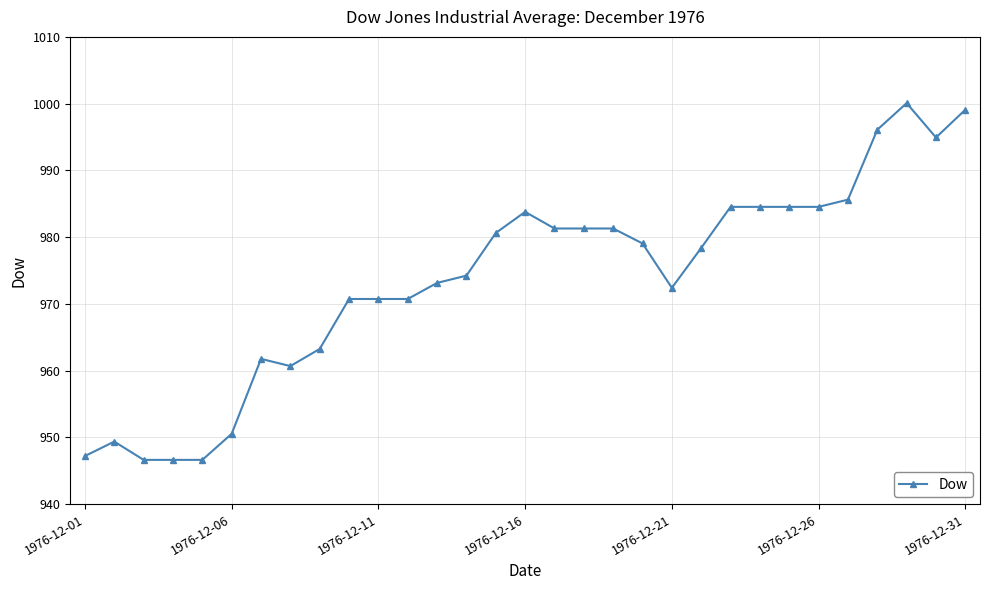

What is the smallest value displayed?

946.6